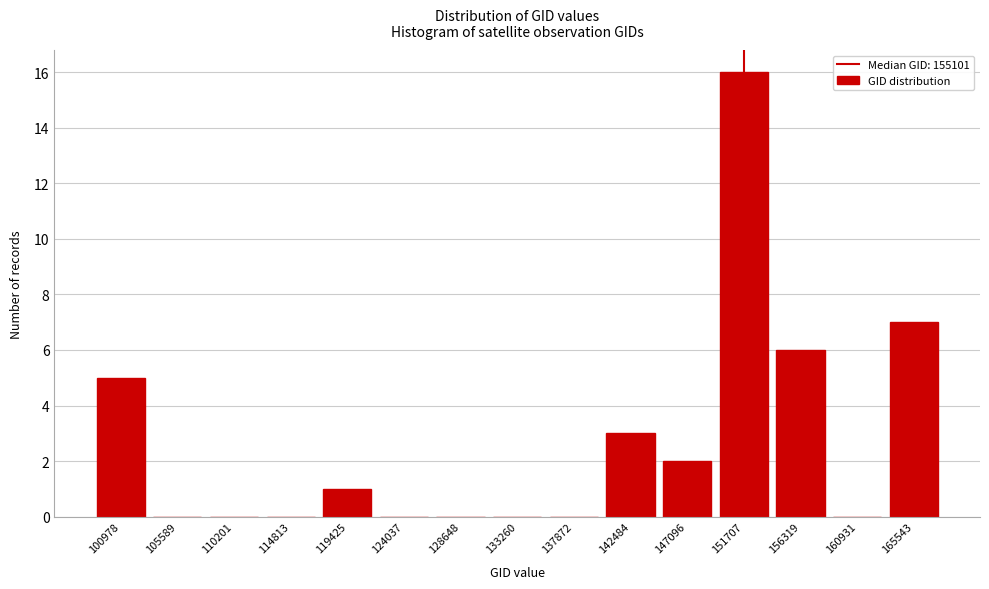

Reading left to right, transcribe all the data shown in this chart.

100978=5	105589=0	110201=0	114813=0	119425=1	124037=0	128648=0	133260=0	137872=0	142484=3	147096=2	151707=16	156319=6	160931=0	165543=7